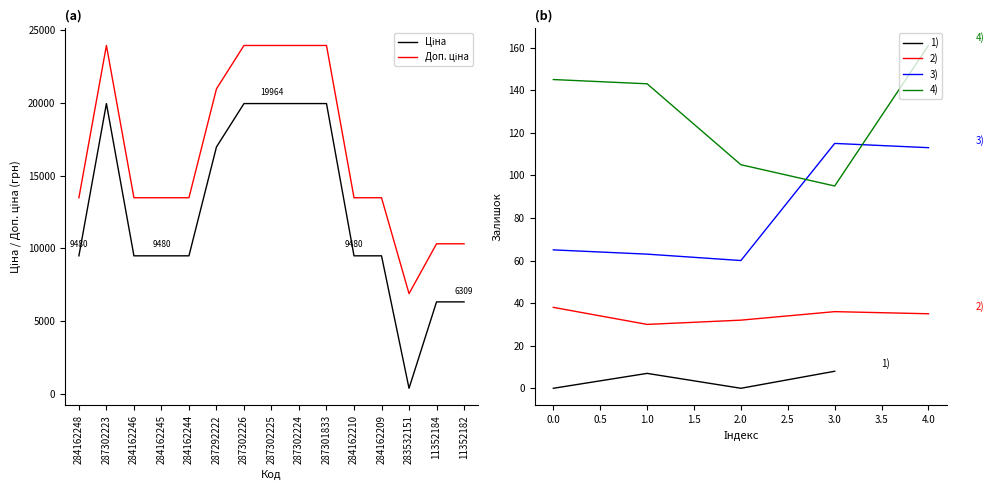

How many data points does each series have?

15